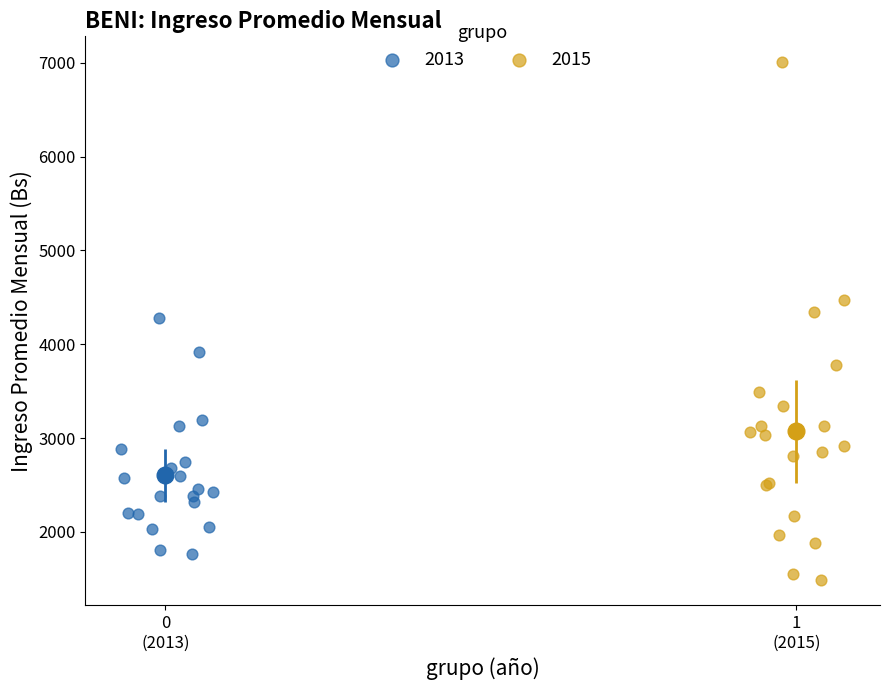

Which series contains the lowest Y value?

2015